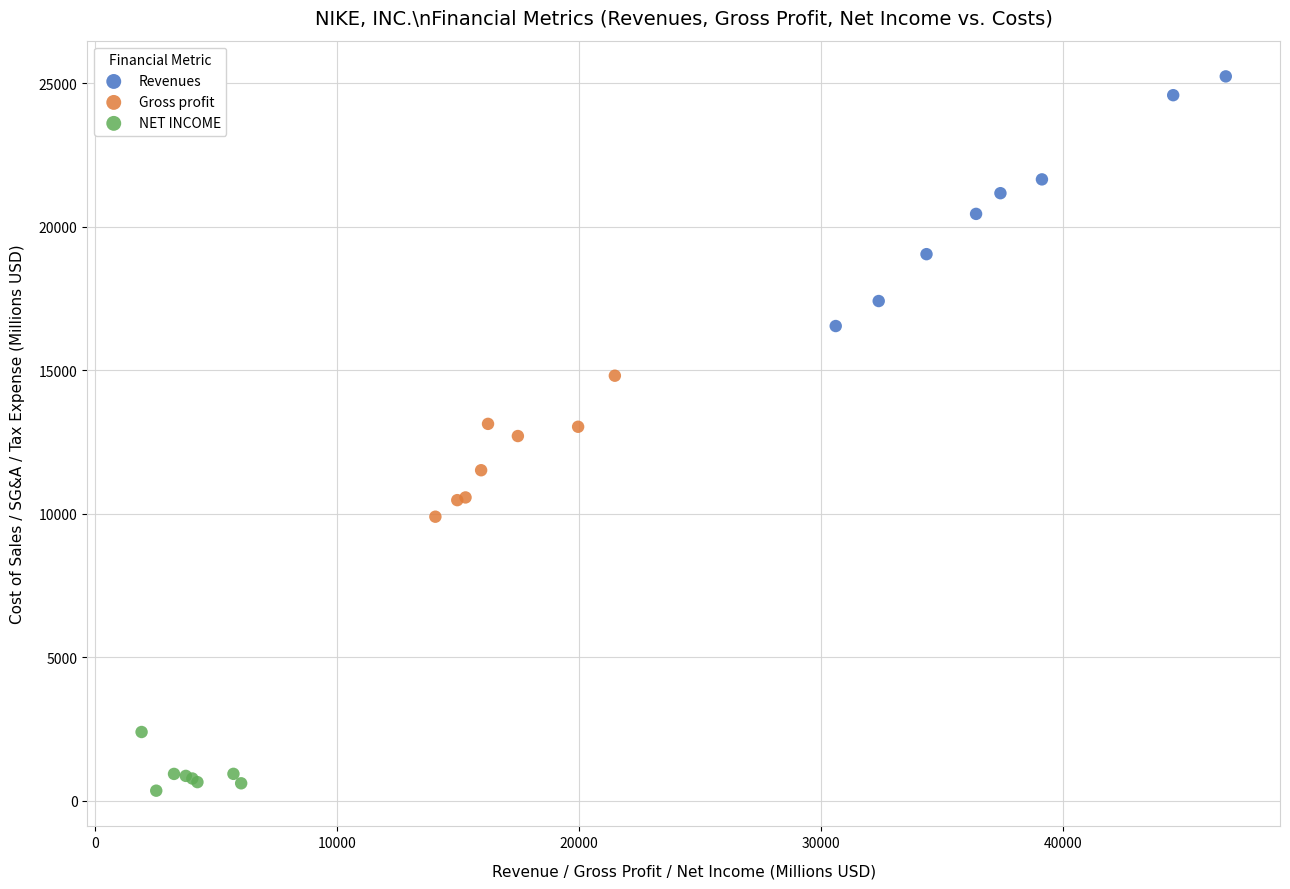

Which series has the largest Y range (max minus min)?

Revenues